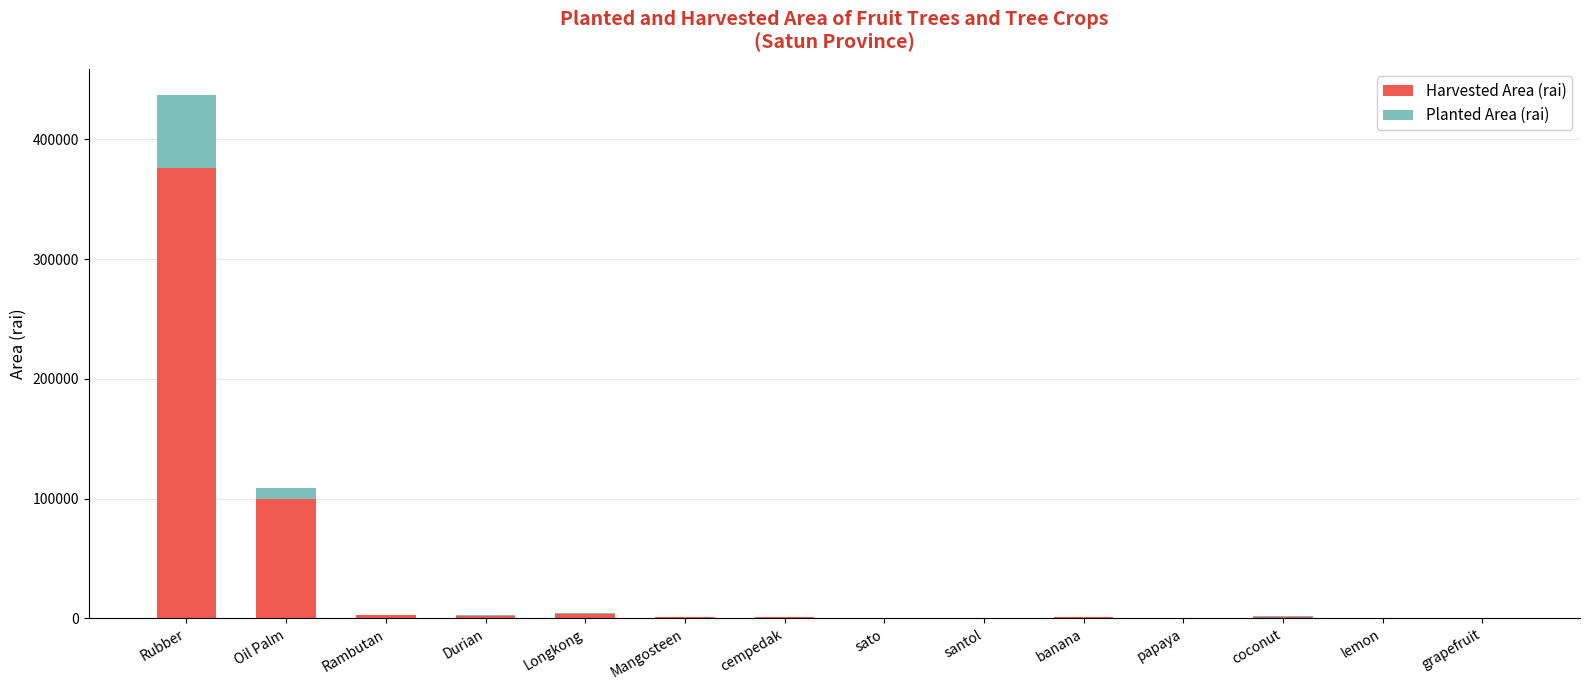

At which category is the sum across all series the highest?

Rubber